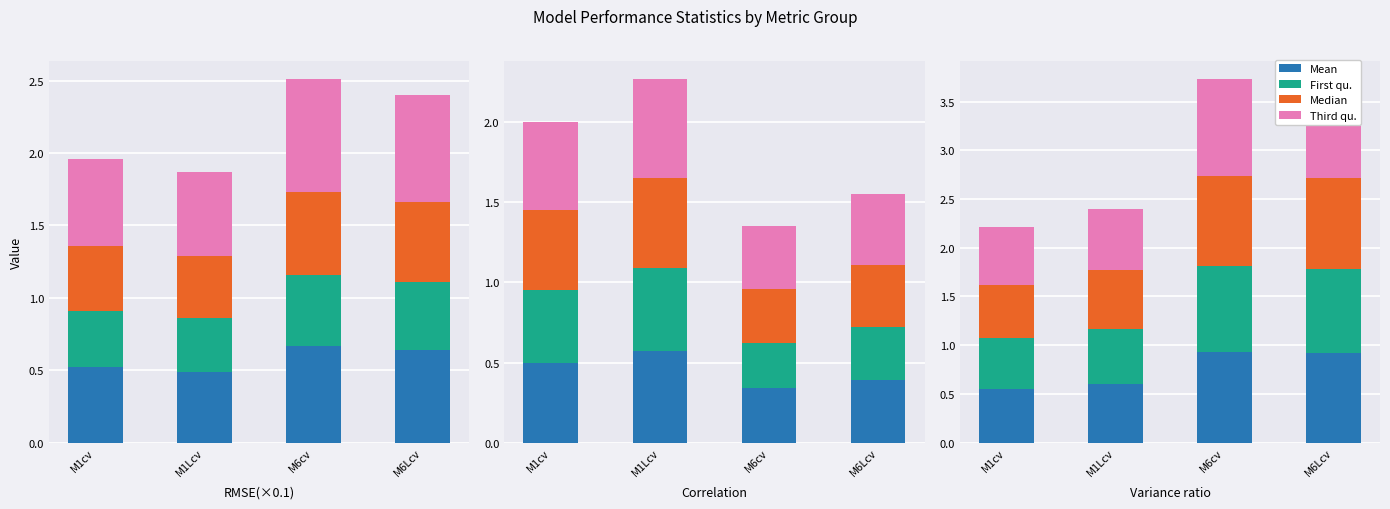

What value does the Third qu. series have at M1cv?

0.6